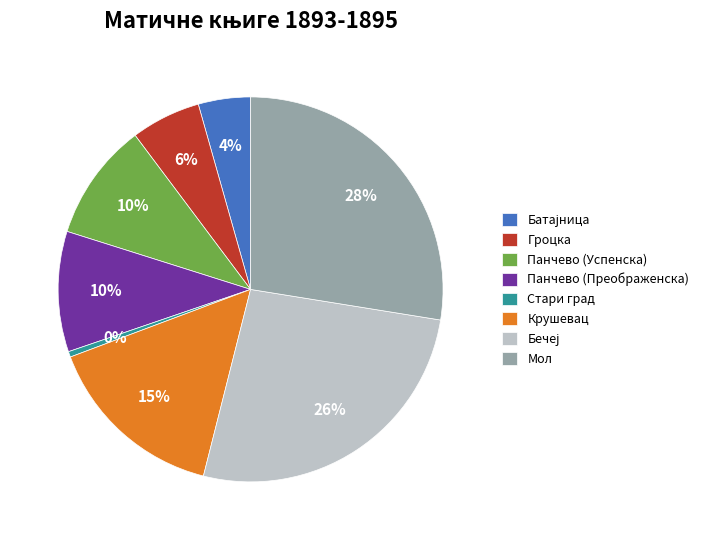

Does any single category account for the majority?

No